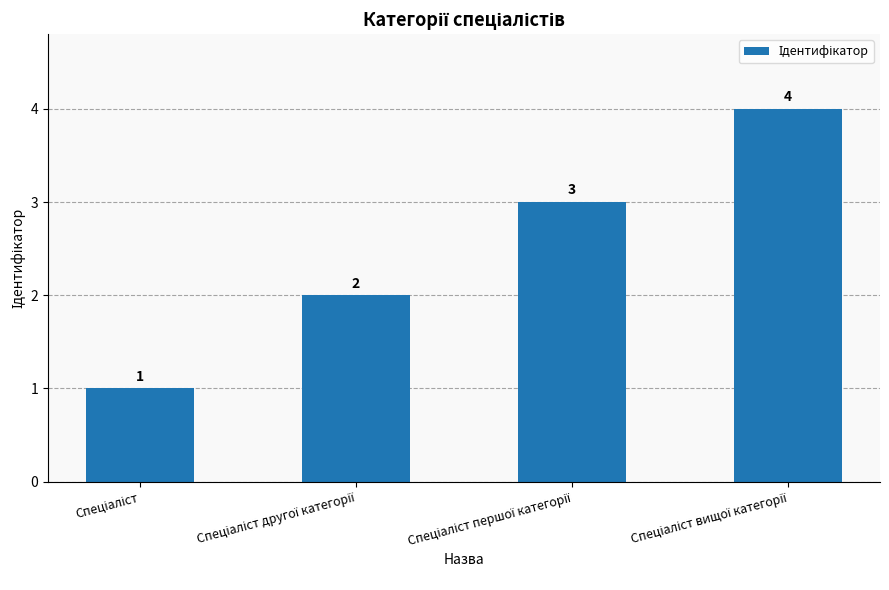

How many values are between 2 and 4?

3